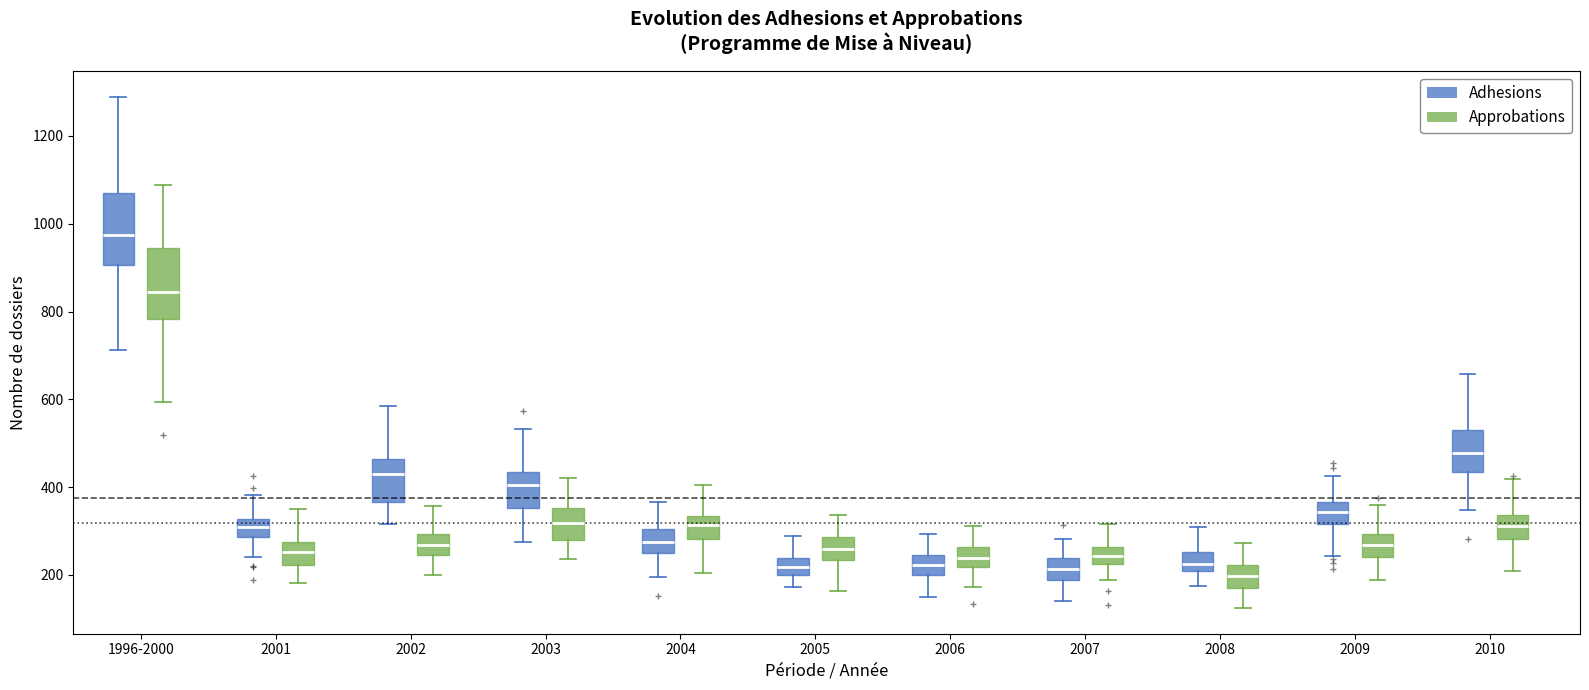

Reading left to right, transcribe this box plot: for each box, give where its median line is, the range the box spans, and where its two whiskers end, as read against the y-axis. The values are not printed on the chart, so give them approximately, as read against the axis.

1996-2000 (Adhesions): median 980, box 900 to 1080, whiskers 720 to 1280
1996-2000 (Approbations): median 840, box 780 to 940, whiskers 600 to 1080
2001 (Adhesions): median 300, box 280 to 320, whiskers 240 to 380
2001 (Approbations): median 260, box 220 to 280, whiskers 180 to 360
2002 (Adhesions): median 420, box 360 to 460, whiskers 320 to 580
2002 (Approbations): median 260, box 240 to 300, whiskers 200 to 360
2003 (Adhesions): median 400, box 360 to 440, whiskers 280 to 540
2003 (Approbations): median 320, box 280 to 360, whiskers 240 to 420
2004 (Adhesions): median 280, box 240 to 300, whiskers 200 to 360
2004 (Approbations): median 320, box 280 to 340, whiskers 200 to 400
2005 (Adhesions): median 220, box 200 to 240, whiskers 180 to 280
2005 (Approbations): median 260, box 240 to 280, whiskers 160 to 340
2006 (Adhesions): median 220, box 200 to 240, whiskers 140 to 300
2006 (Approbations): median 240, box 220 to 260, whiskers 180 to 320
2007 (Adhesions): median 220, box 180 to 240, whiskers 140 to 280
2007 (Approbations): median 240, box 220 to 260, whiskers 180 to 320
2008 (Adhesions): median 220, box 200 to 260, whiskers 180 to 320
2008 (Approbations): median 200, box 160 to 220, whiskers 120 to 280
2009 (Adhesions): median 340, box 320 to 360, whiskers 240 to 420
2009 (Approbations): median 260, box 240 to 300, whiskers 180 to 360
2010 (Adhesions): median 480, box 440 to 540, whiskers 340 to 660
2010 (Approbations): median 320, box 280 to 340, whiskers 200 to 420